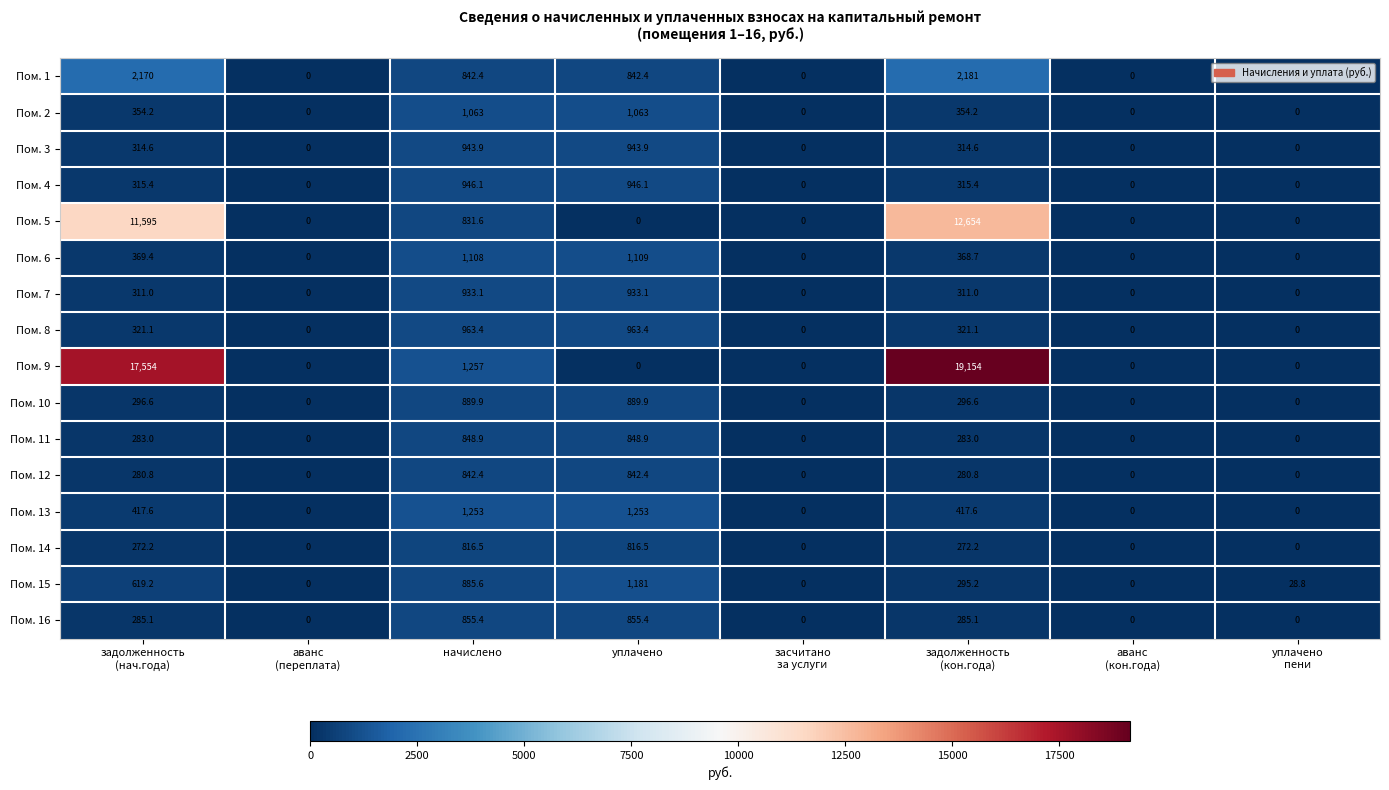

What is the sum of all Пом. 13 values?

3341.2